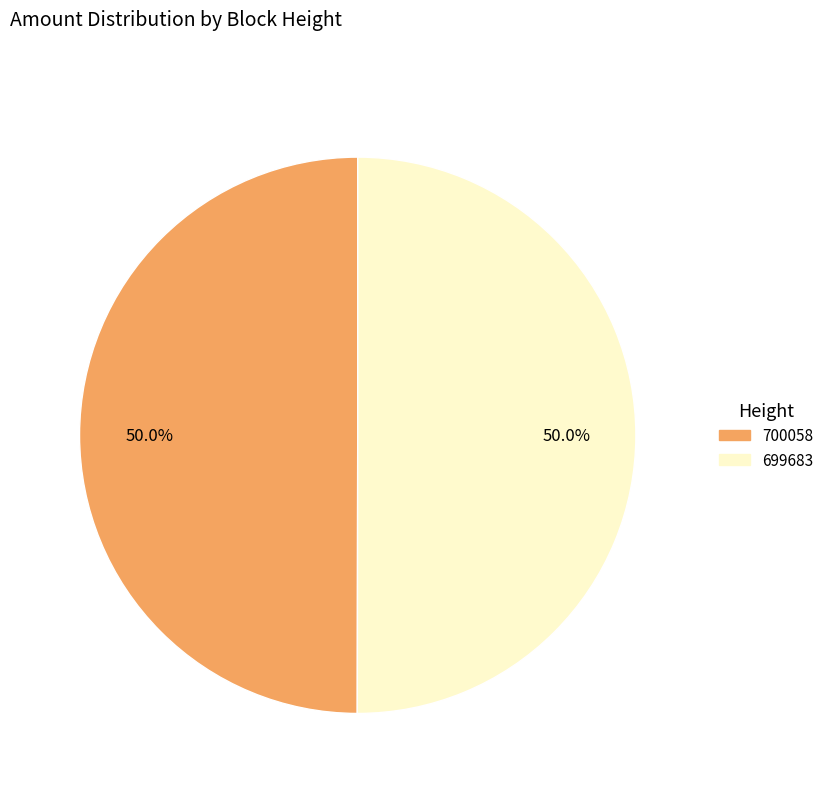

To the nearest percent, what is the combined percentage of 699683 and 700058?

100%